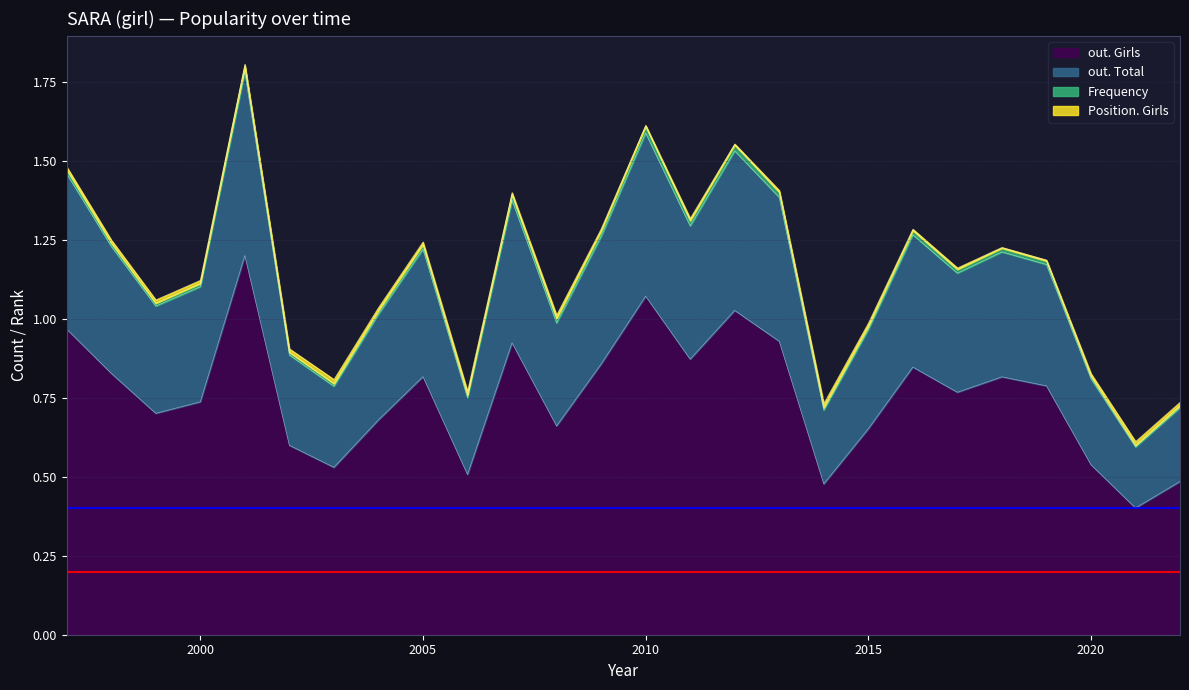

What is the highest value of the out. Girls series?

1.2